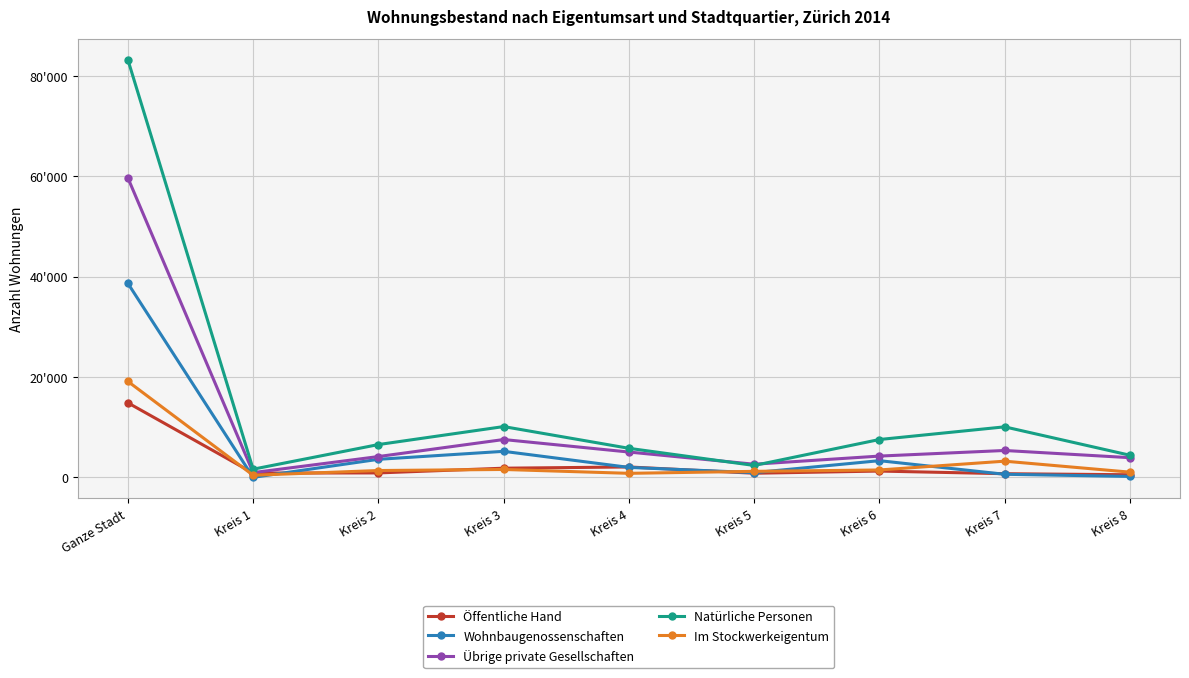

Reading left to right, transcribe all the data shown in this chart.

Öffentliche Hand: Ganze Stadt=14852	Kreis 1=859	Kreis 2=885	Kreis 3=1828	Kreis 4=2072	Kreis 5=822	Kreis 6=1256	Kreis 7=730	Kreis 8=523
Wohnbaugenossenschaften: Ganze Stadt=38654	Kreis 1=4	Kreis 2=3596	Kreis 3=5186	Kreis 4=1988	Kreis 5=941	Kreis 6=3326	Kreis 7=616	Kreis 8=186
Übrige private Gesellschaften: Ganze Stadt=59660	Kreis 1=946	Kreis 2=4147	Kreis 3=7538	Kreis 4=5047	Kreis 5=2619	Kreis 6=4240	Kreis 7=5356	Kreis 8=3924
Natürliche Personen: Ganze Stadt=83192	Kreis 1=1629	Kreis 2=6535	Kreis 3=10120	Kreis 4=5790	Kreis 5=2373	Kreis 6=7540	Kreis 7=10067	Kreis 8=4410
Im Stockwerkeigentum: Ganze Stadt=19119	Kreis 1=423	Kreis 2=1365	Kreis 3=1574	Kreis 4=805	Kreis 5=1199	Kreis 6=1473	Kreis 7=3227	Kreis 8=1042